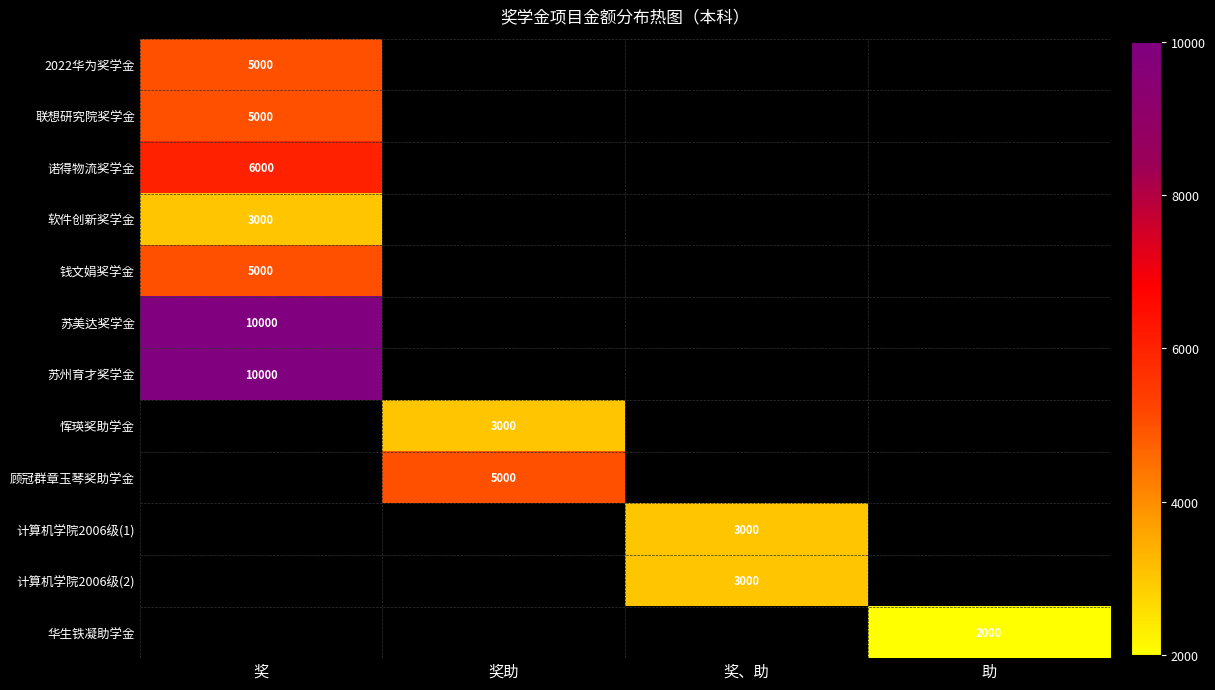

The value of 华生铁凝助学金 at 助 is 2000. True or false?

True